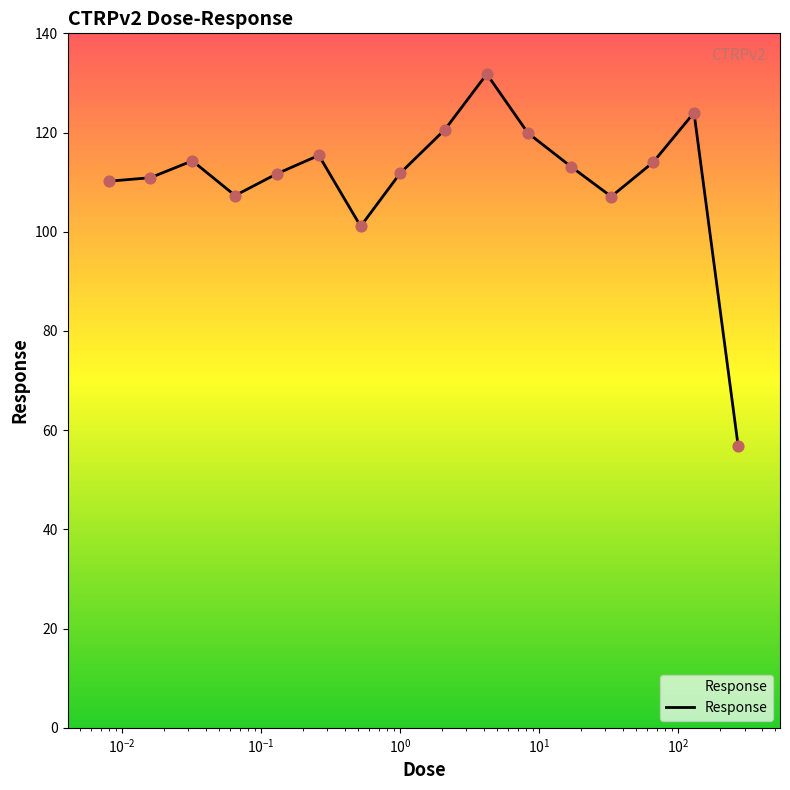

What is the maximum value shown in the chart?

131.8